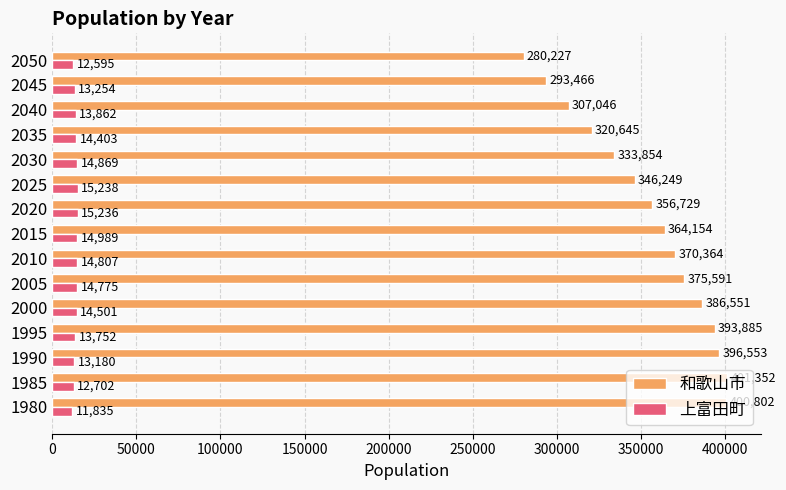

Which category has the highest value in the 上富田町 series?

2025